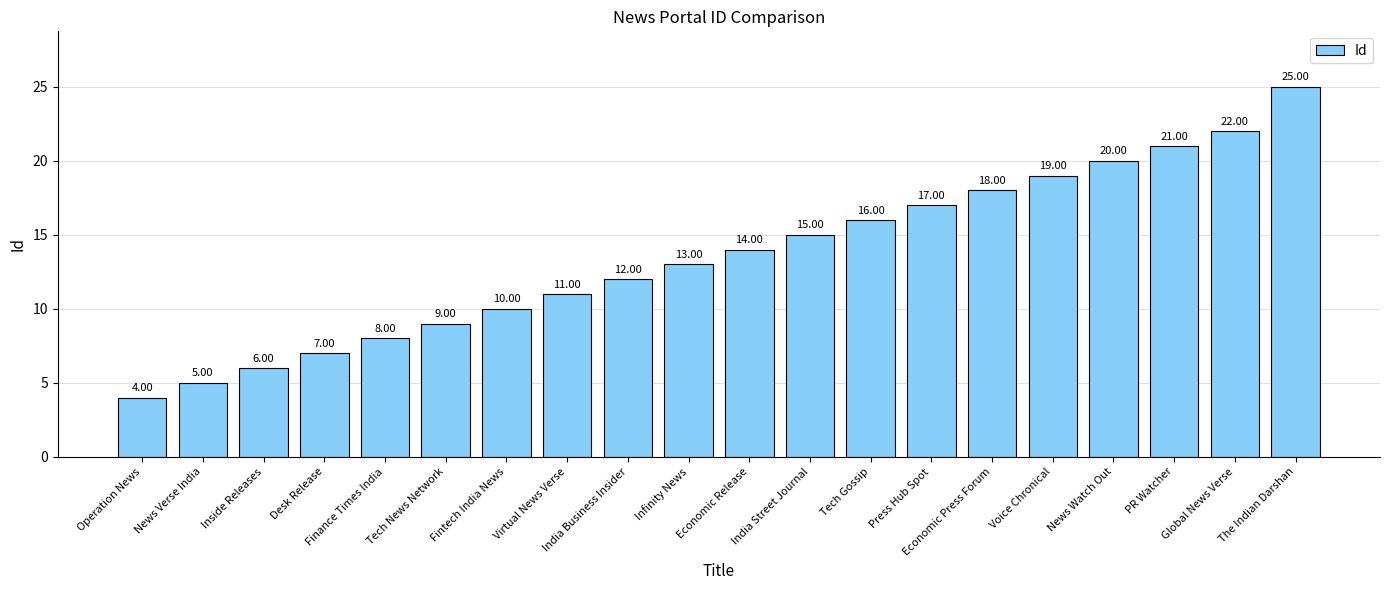

What is the difference between the maximum and minimum values?

21